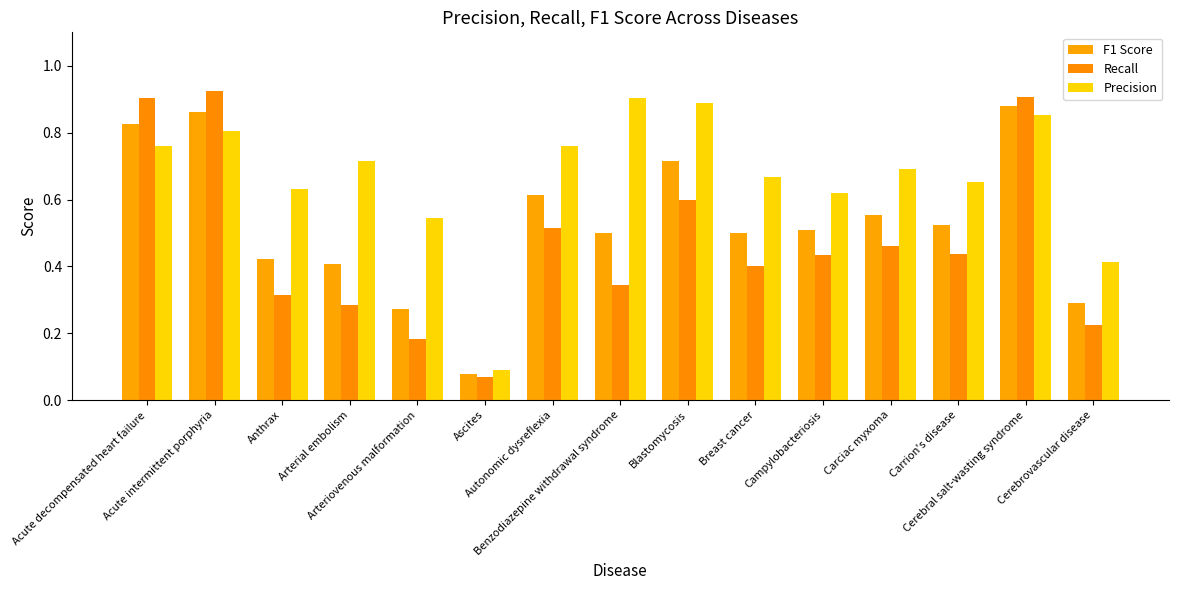

Reading right to left, transcribe all the data shown in this chart.

F1 Score: 0.3	0.9	0.5	0.6	0.5	0.5	0.7	0.5	0.6	0.1	0.3	0.4	0.4	0.9	0.8
Recall: 0.2	0.9	0.4	0.5	0.4	0.4	0.6	0.3	0.5	0.1	0.2	0.3	0.3	0.9	0.9
Precision: 0.4	0.9	0.7	0.7	0.6	0.7	0.9	0.9	0.8	0.1	0.5	0.7	0.6	0.8	0.8